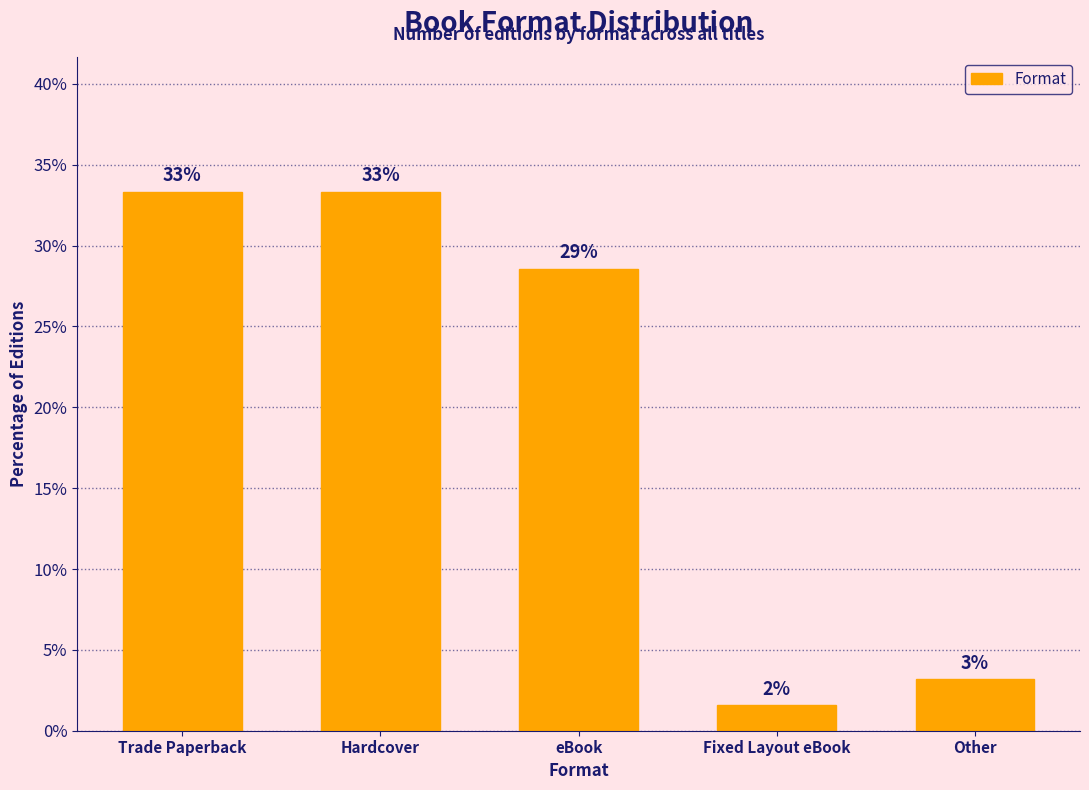

Does the chart contain any negative values?

No